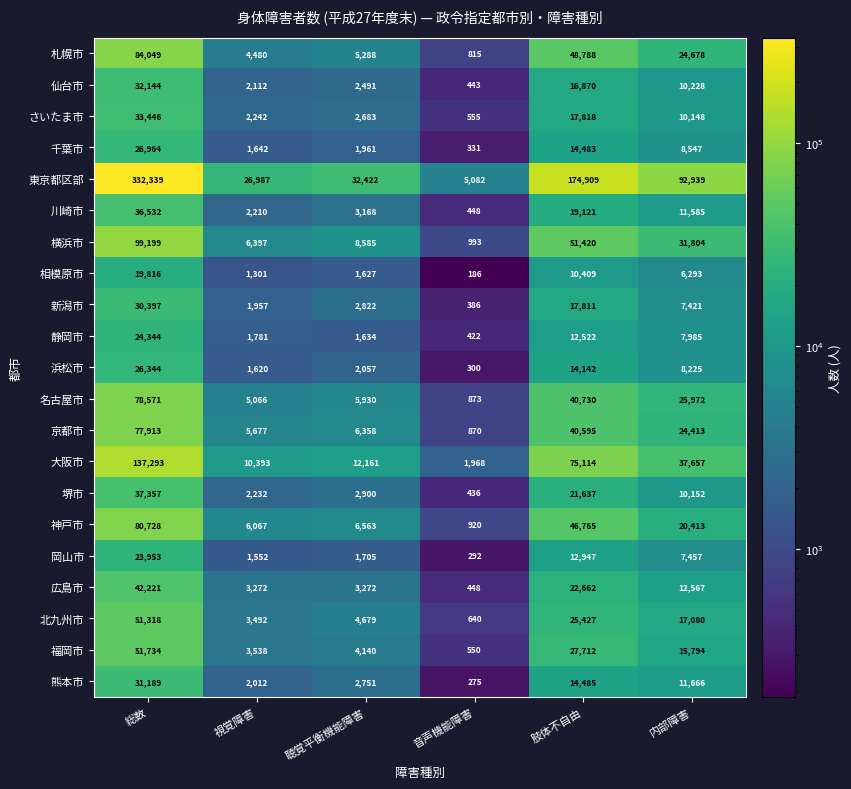

The 岡山市 series shows 3912 at 肢体不自由. True or false?

False